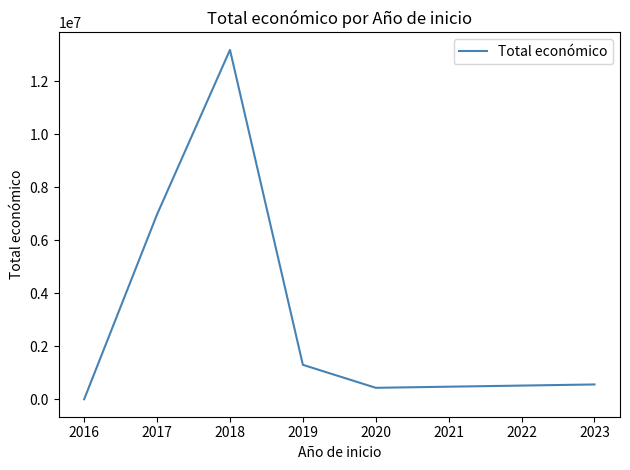

Count the number of data series in this chart.

1